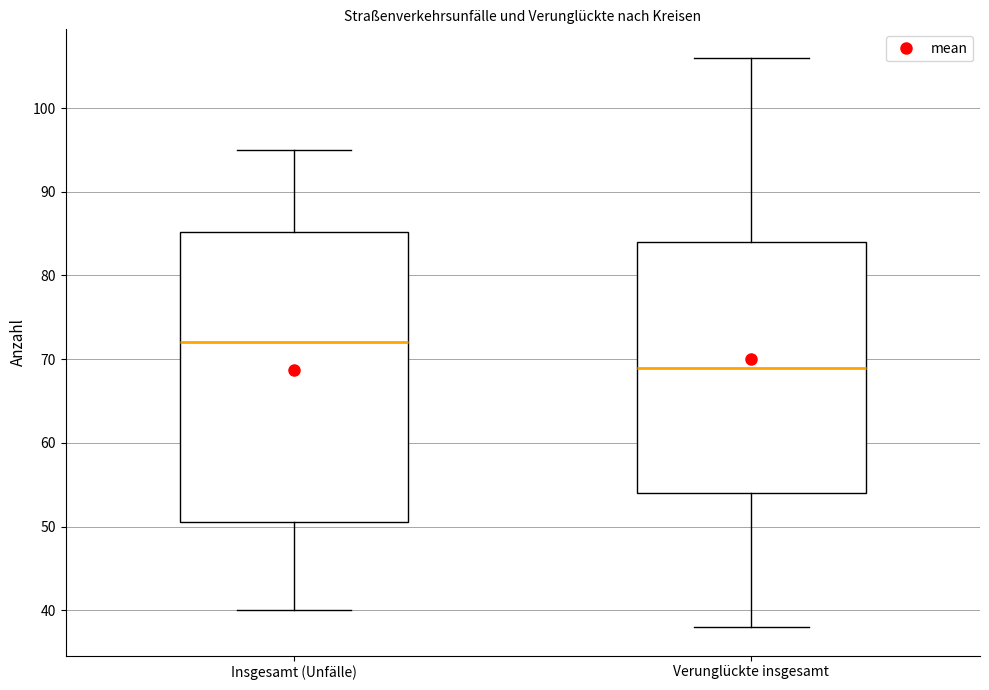

Which box's median line is the highest?

Insgesamt (Unfälle)